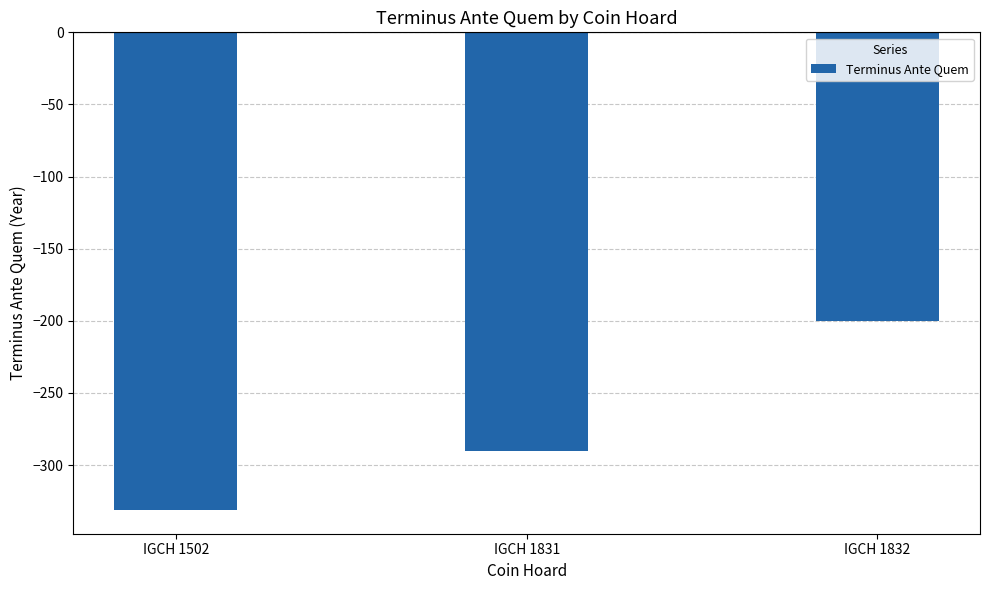

Which has a higher value, IGCH 1831 or IGCH 1502?

IGCH 1831